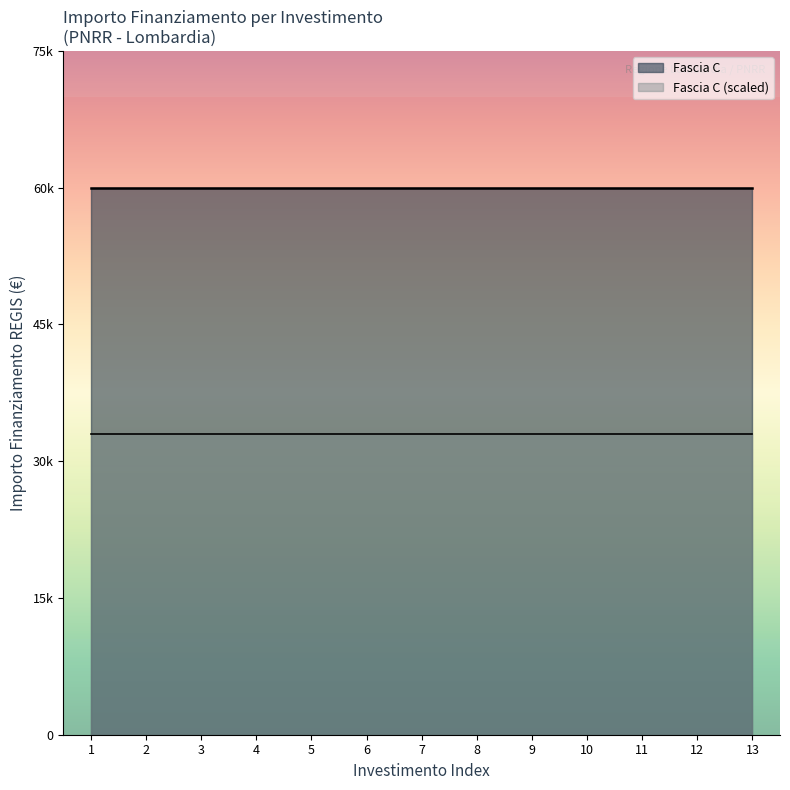

What is the smallest value displayed?

32589